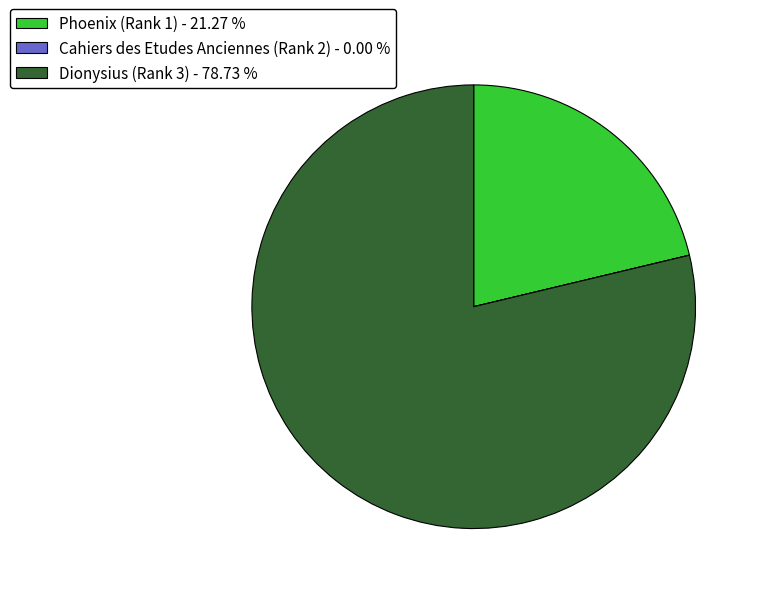

Does Dionysius (Rank 3) - 78.73 % account for over 50% of the chart?

Yes